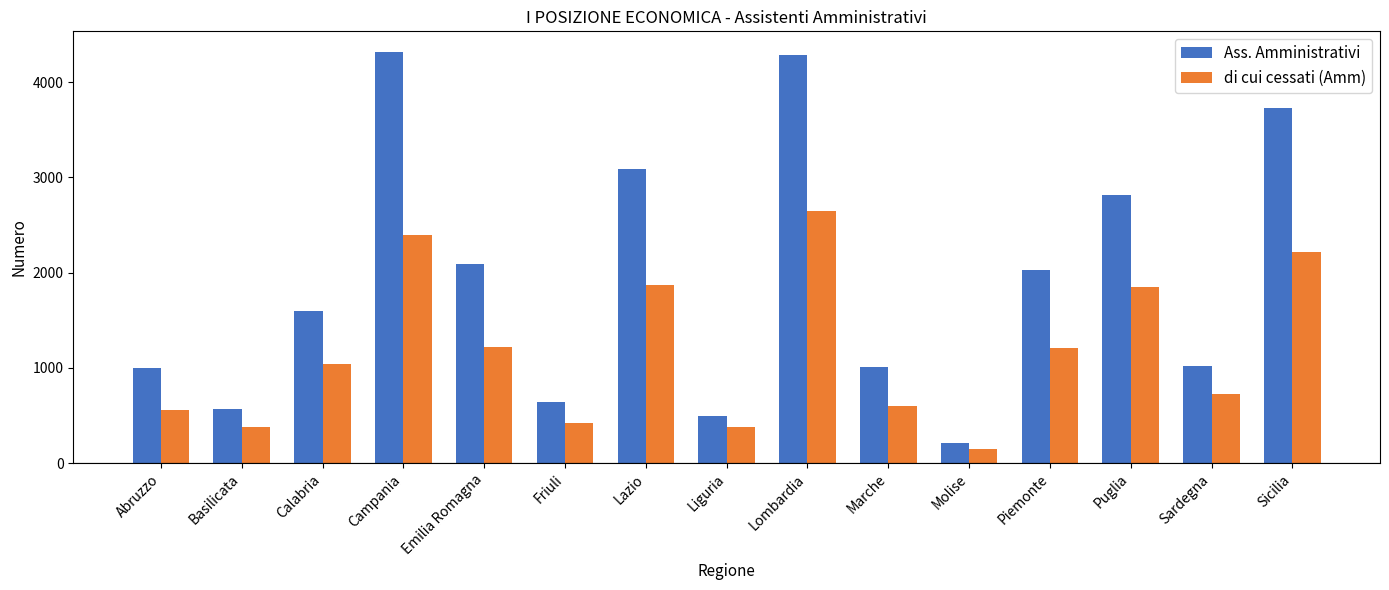

The value of Ass. Amministrativi at Lombardia is 2140. True or false?

False